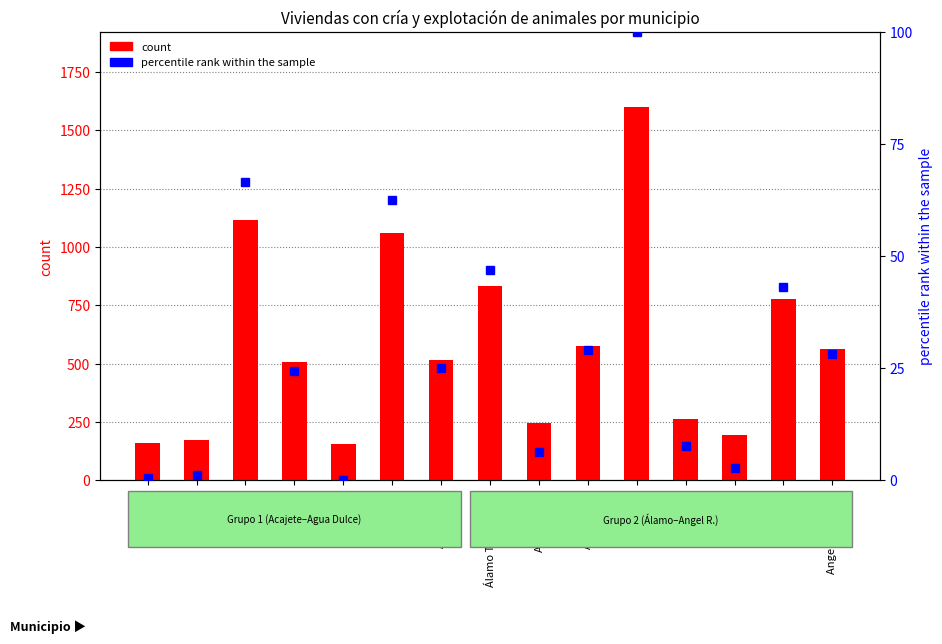

Rank the series by their maximum value, from highest to lowest.

count, percentile rank within the sample